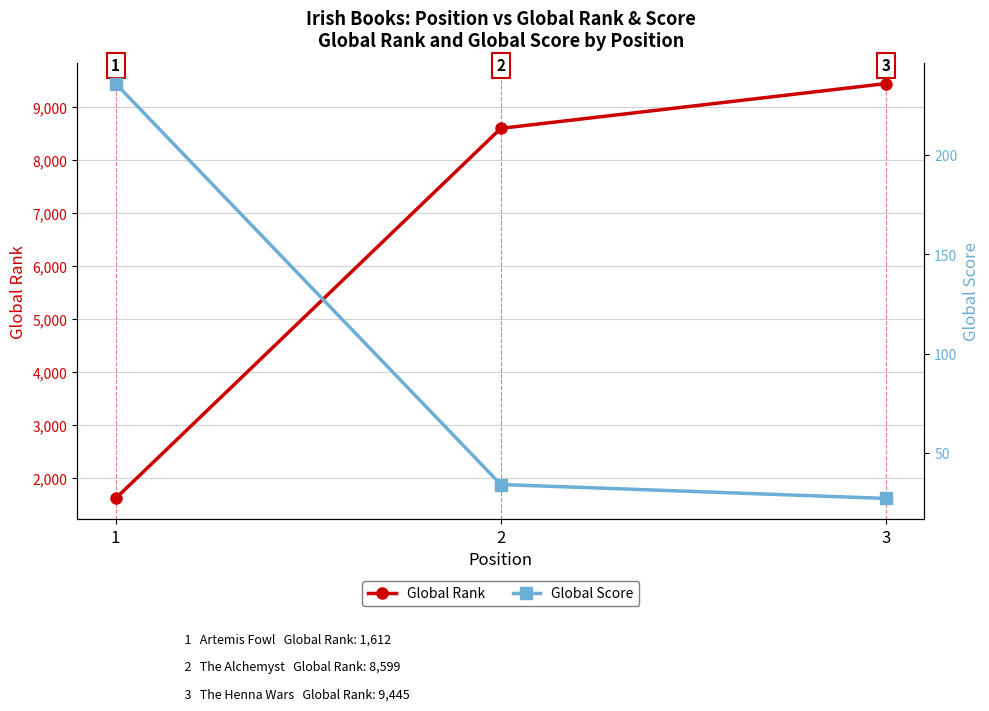

What is the difference between the Global Score values at 2 and 3?

7